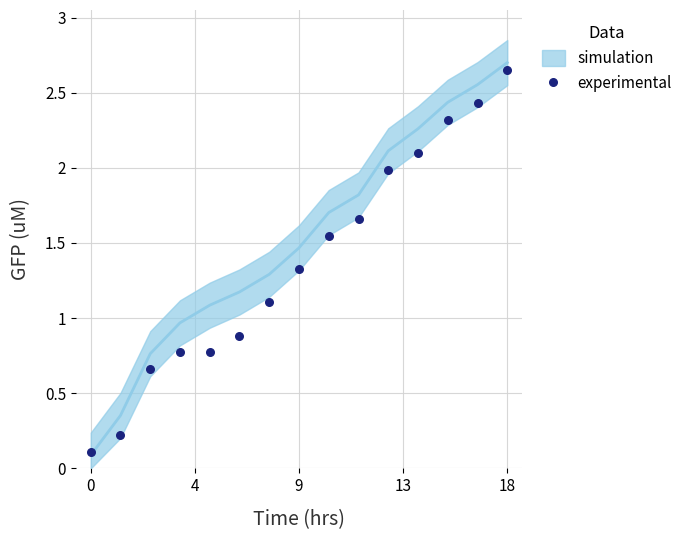

What is the range of Y values (max minus min)?

2.5